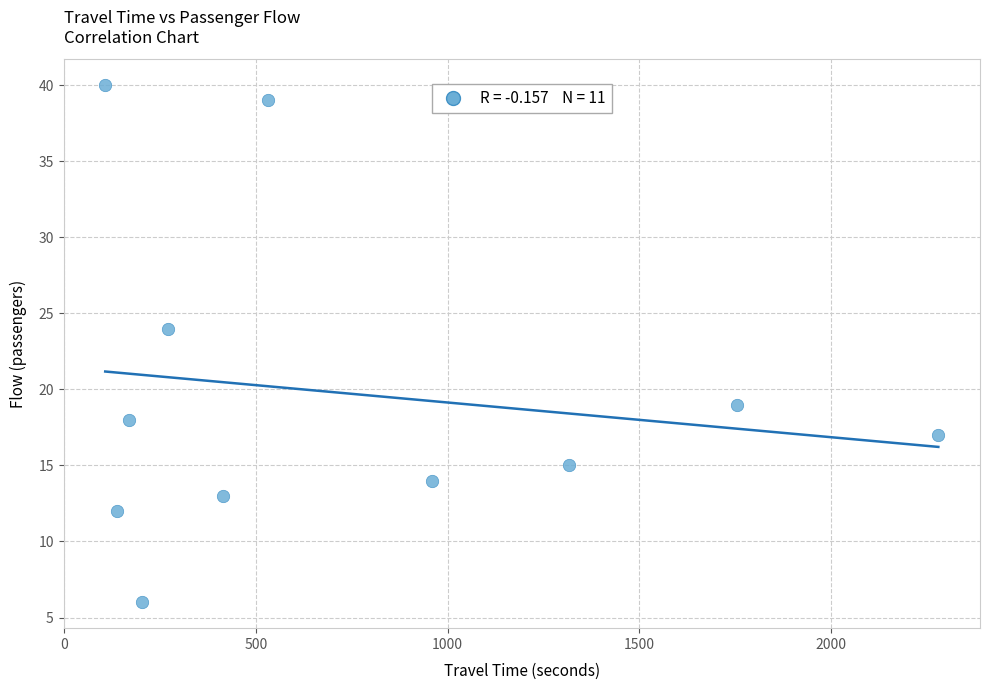

What is the range of X values (max minus min)?

2173